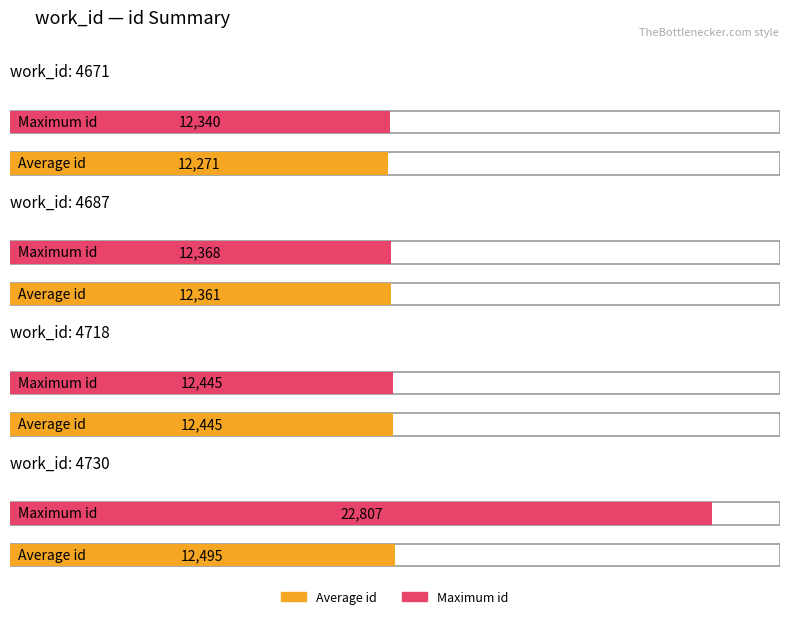

Which series has the largest total across all categories?

Maximum id